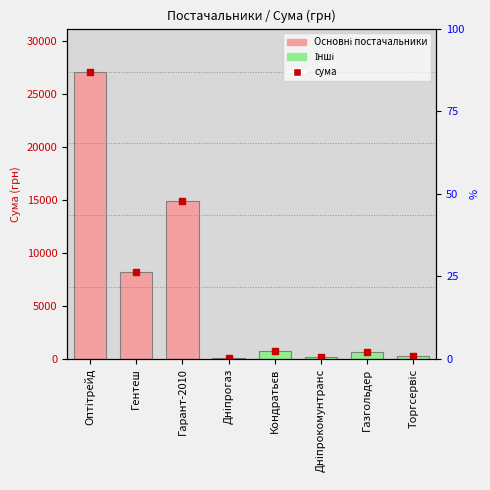

Which series contains the highest Y value?

Сума (грн)